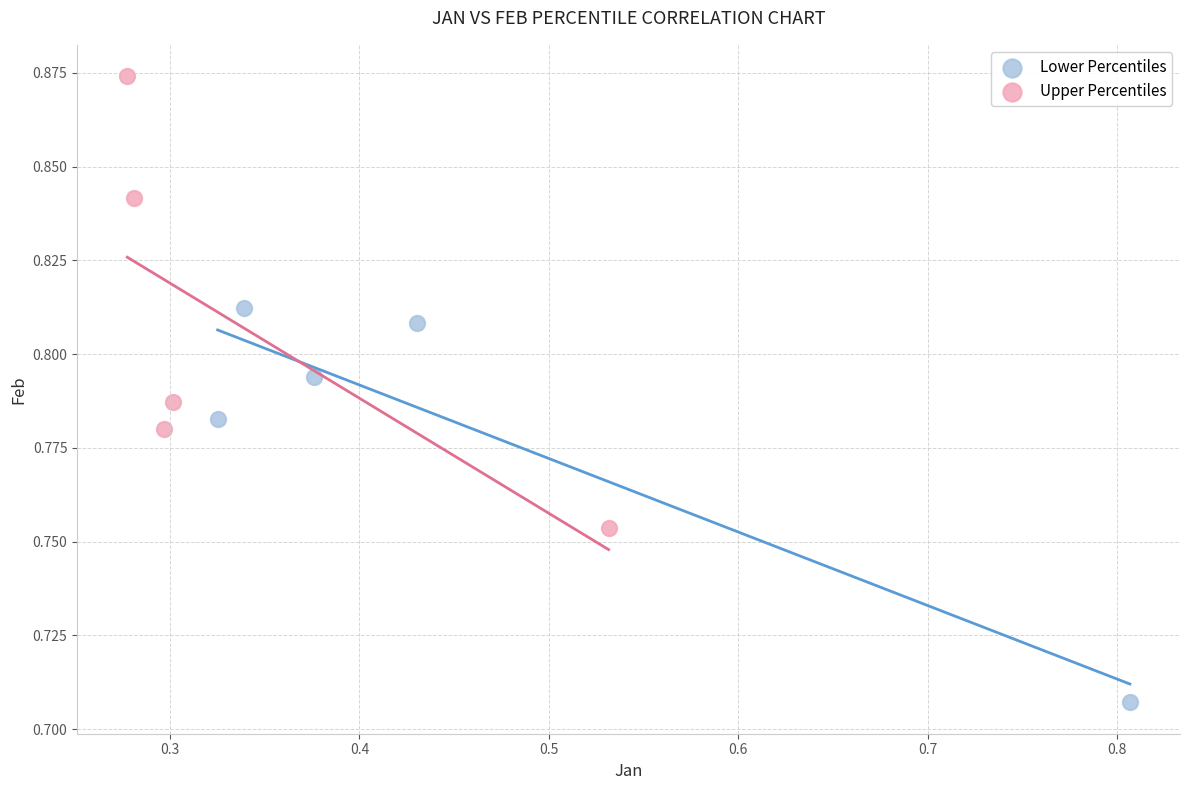

Which series has the widest spread of Y values?

Upper Percentiles